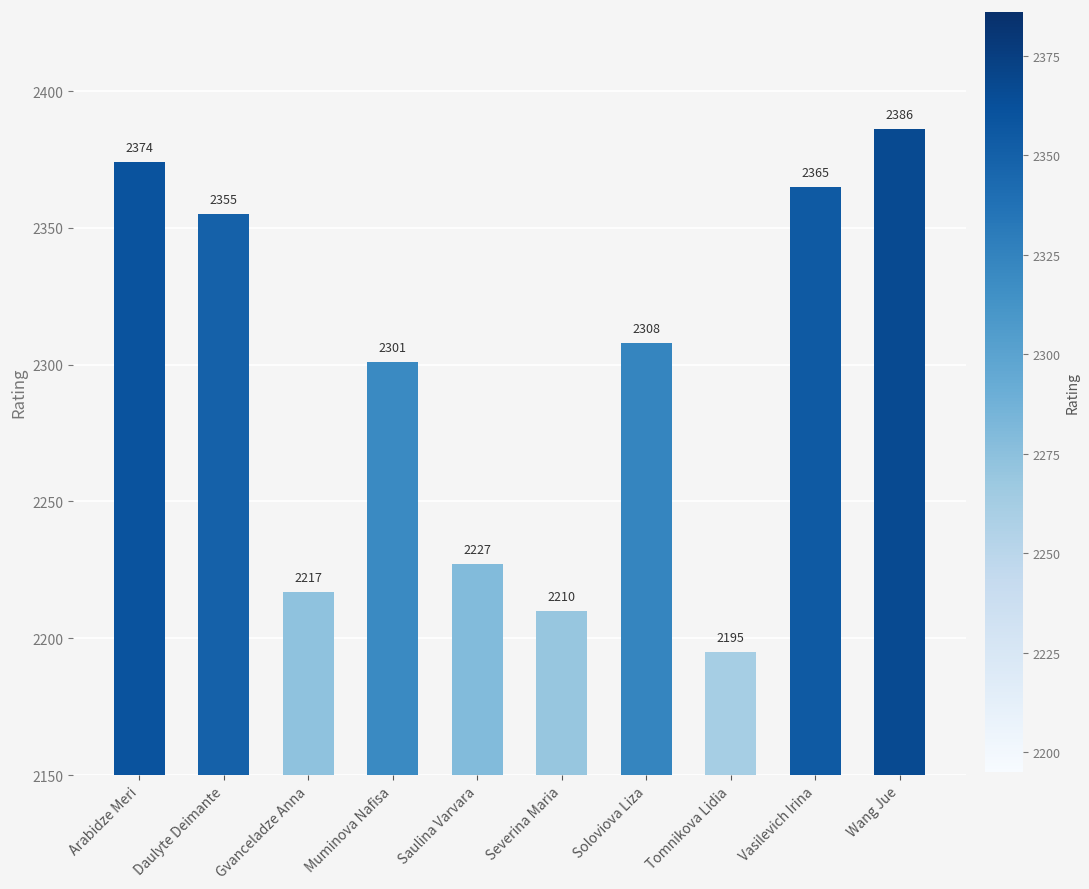

List the labels in order of value, largest first.

Wang Jue, Arabidze Meri, Vasilevich Irina, Daulyte Deimante, Soloviova Liza, Muminova Nafisa, Saulina Varvara, Gvanceladze Anna, Severina Maria, Tomnikova Lidia